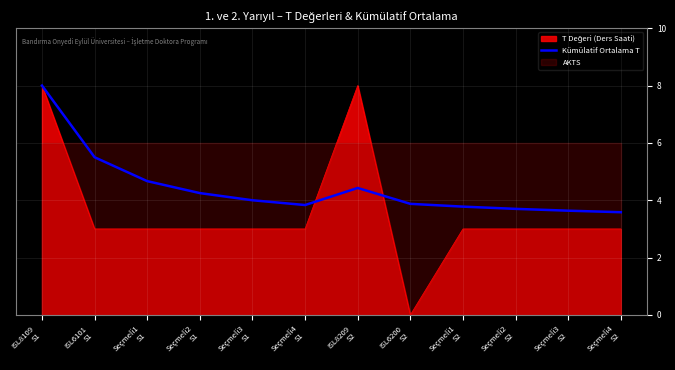

Between ISL8209
S2 and Seçmeli2
S2, which is larger?

ISL8209
S2